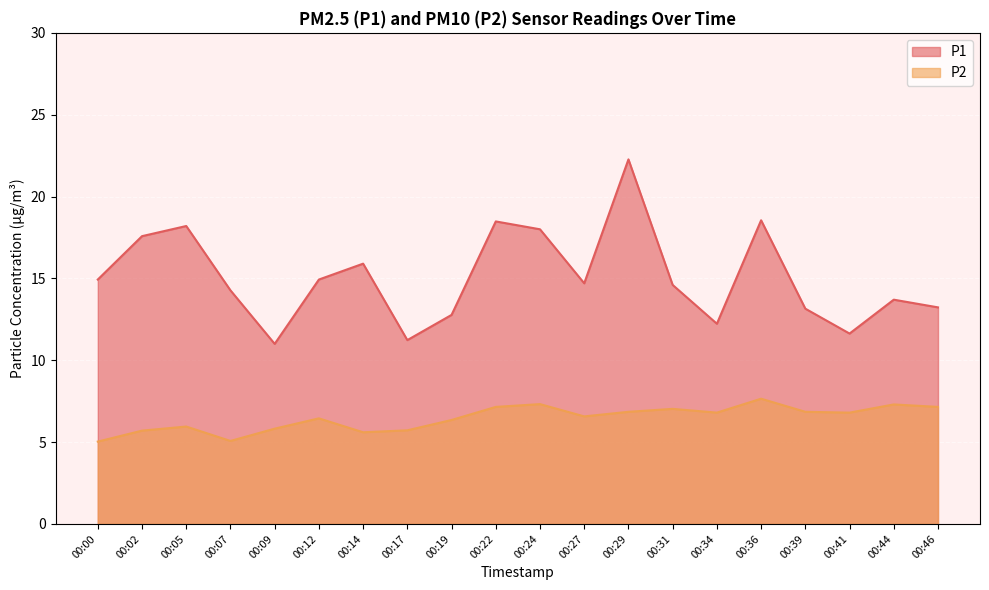

Is the value of P2 at 00:36 greater than the value of P1 at 00:19?

No